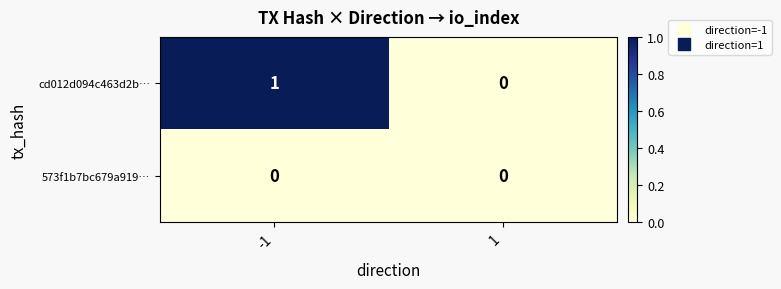

Reading right to left, what are all the values shown in this chart?

cd012d094c463d2b…: 1=0	-1=1
573f1b7bc679a919…: 1=0	-1=0